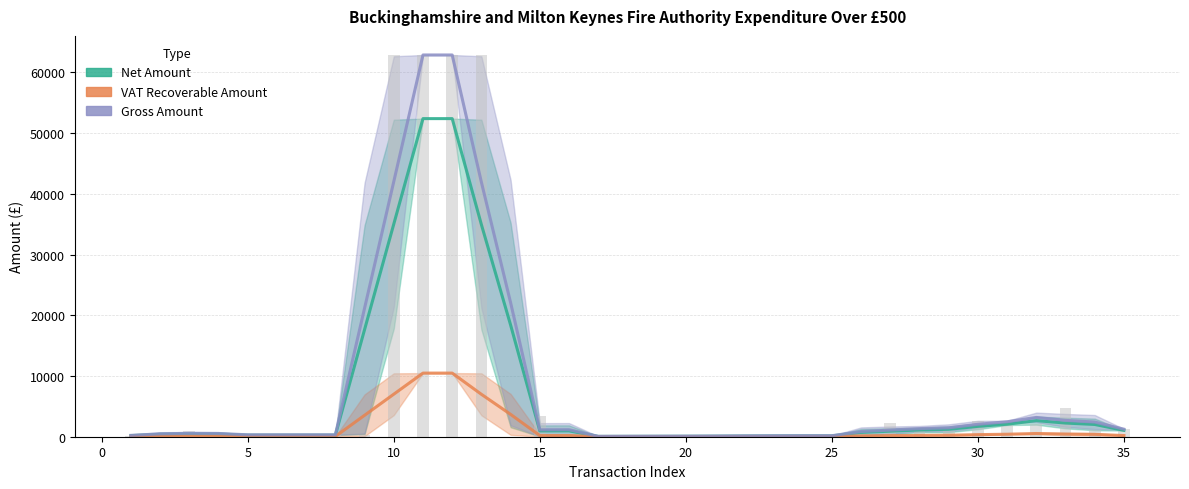

What is the difference between the second highest and minimum values in the VAT Recoverable Amount series?

10466.9